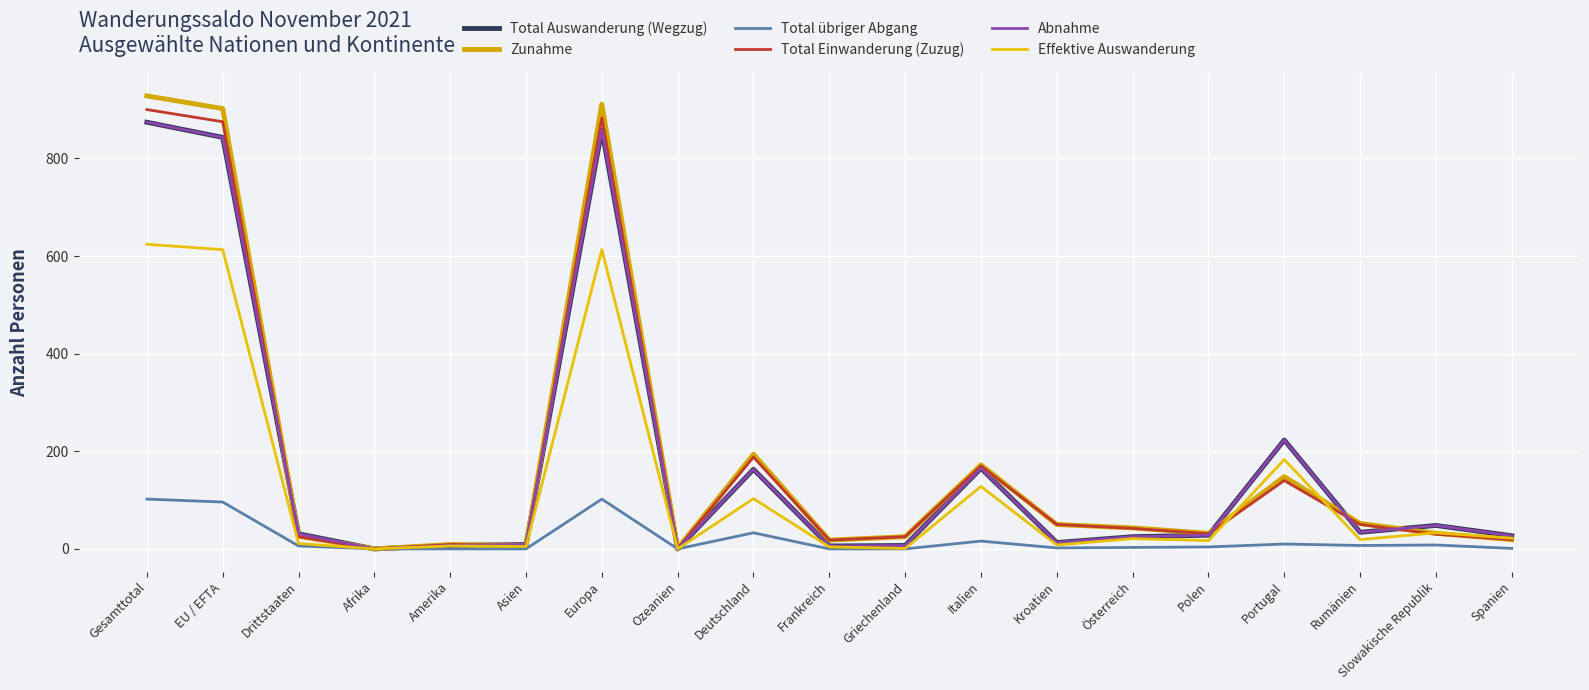

At which label is Total übriger Abgang closest to 51?

Deutschland